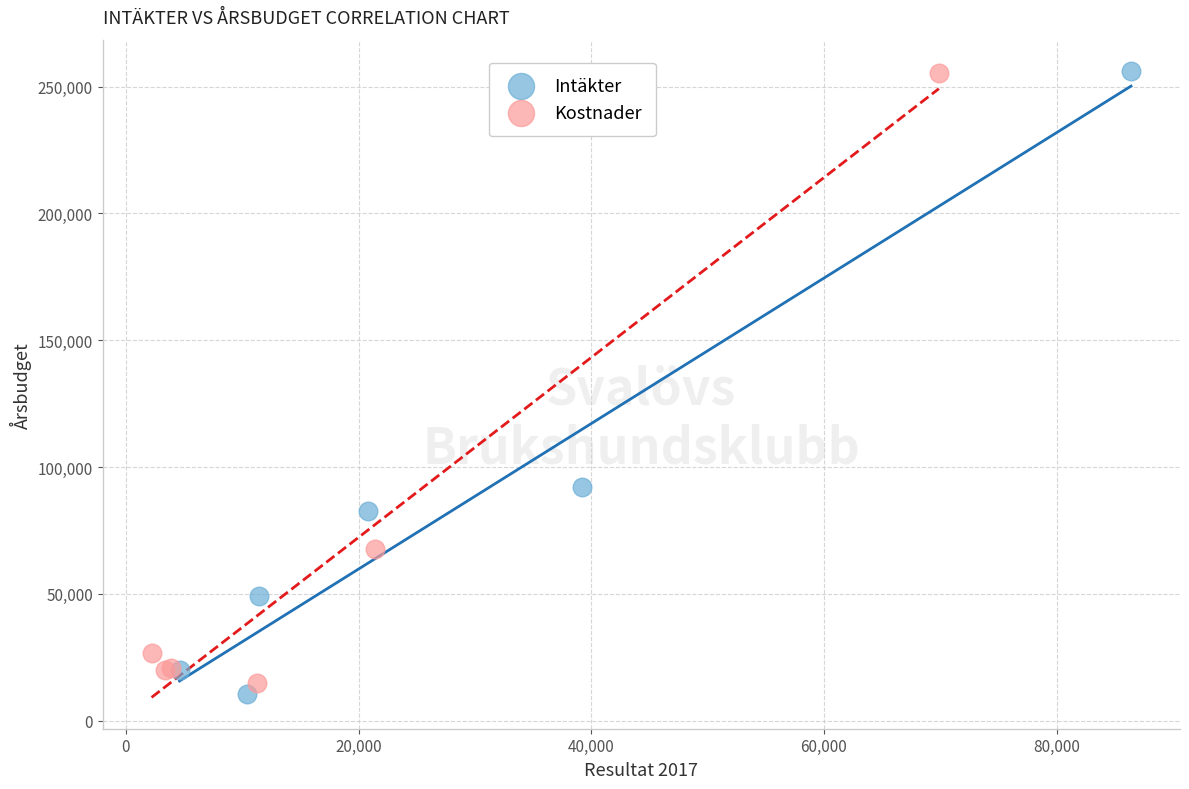

What are all the series names shown in the legend?

Intäkter, Kostnader